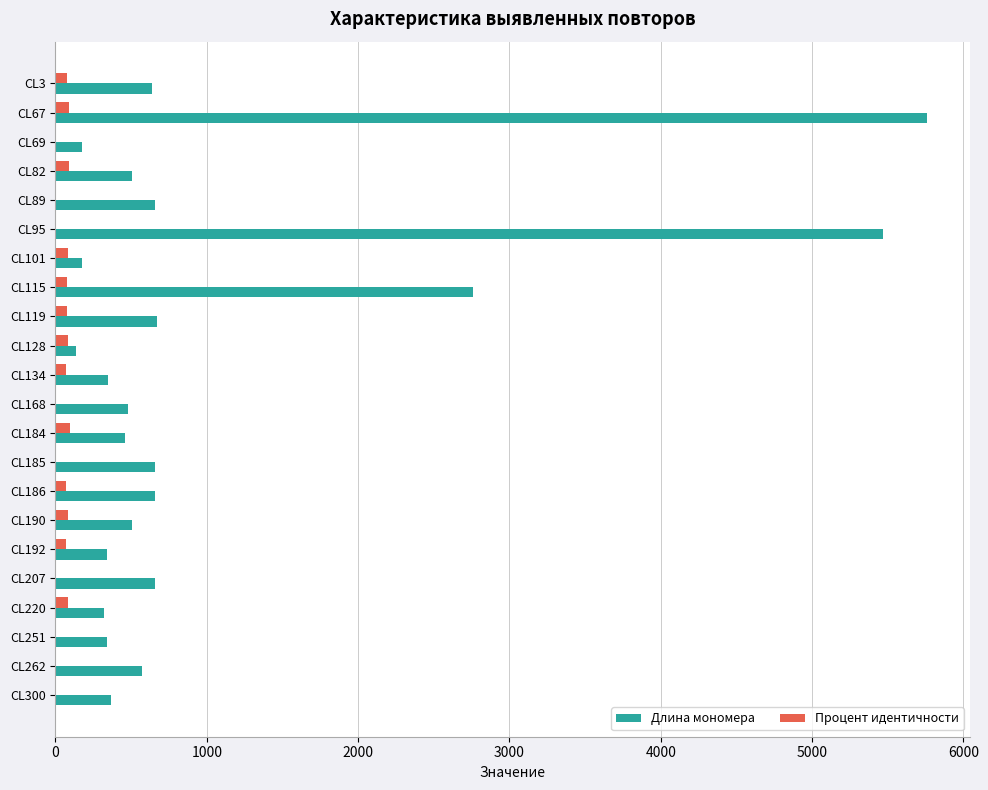

How many series are shown in this chart?

2